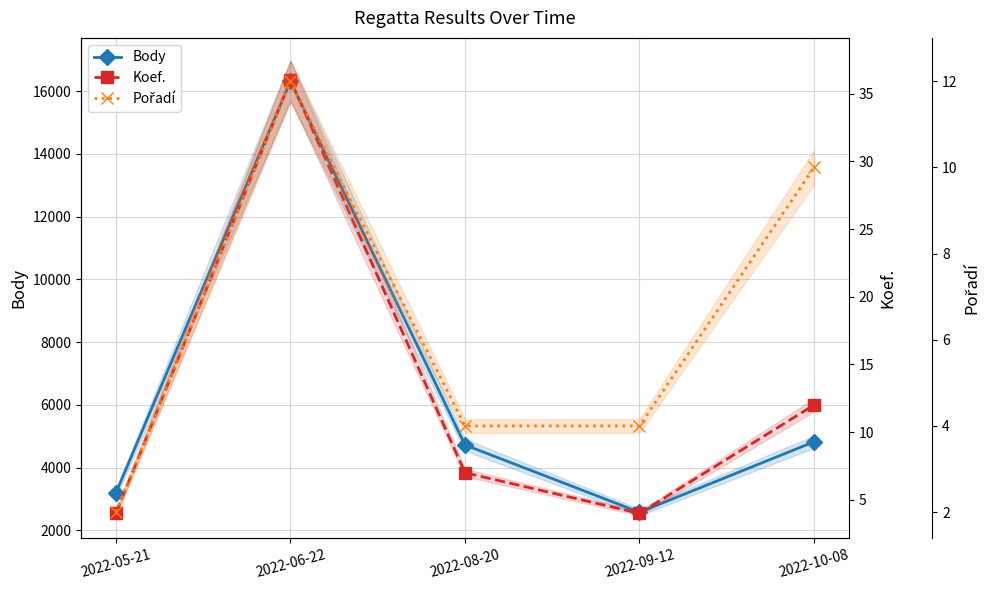

Which series has the largest total across all categories?

Body